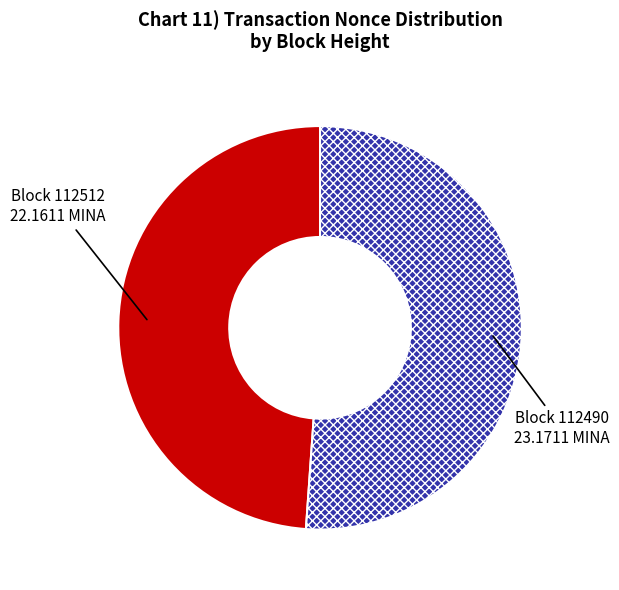

True or false: Block 112512 accounts for 40% of the total.

False